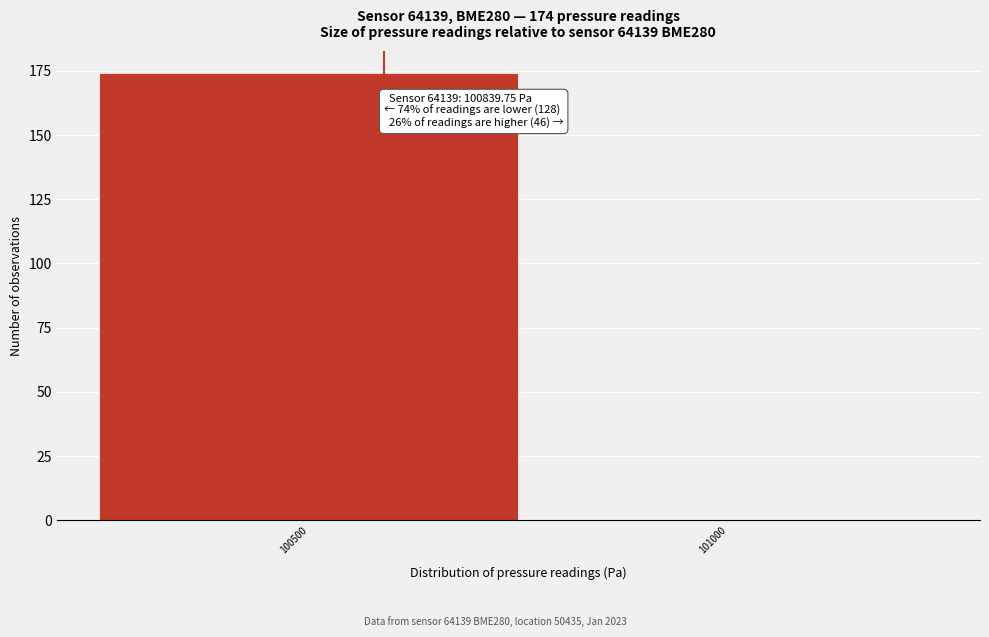

Reading right to left, extract all data points from this chart.

101000=0	100500=174